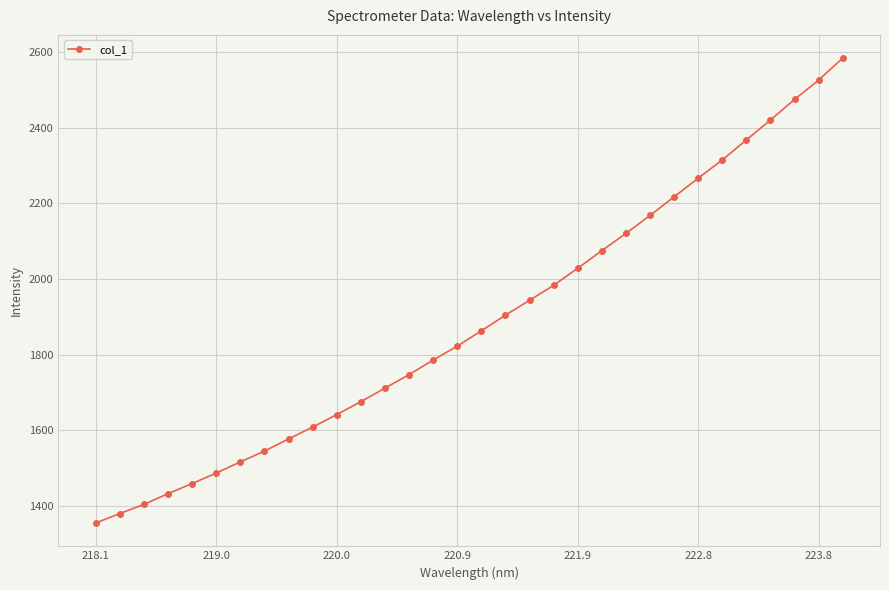

What is the greatest value displayed?

2583.8